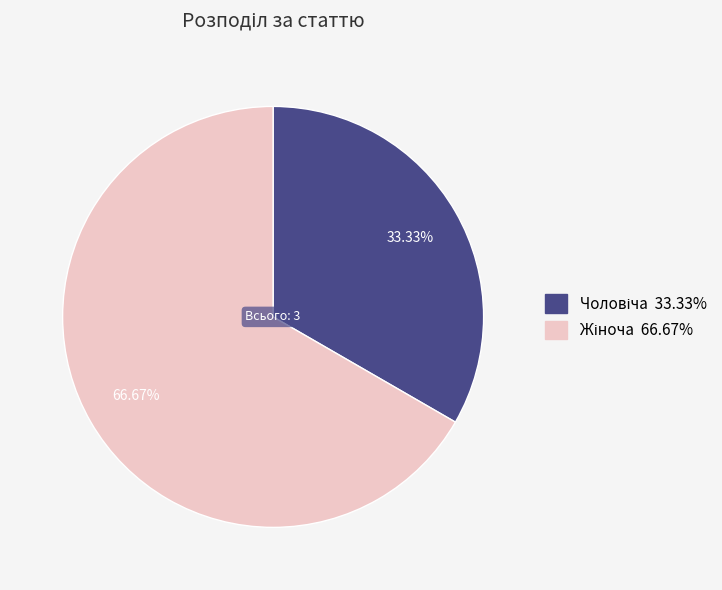

Does any single category account for the majority?

Yes